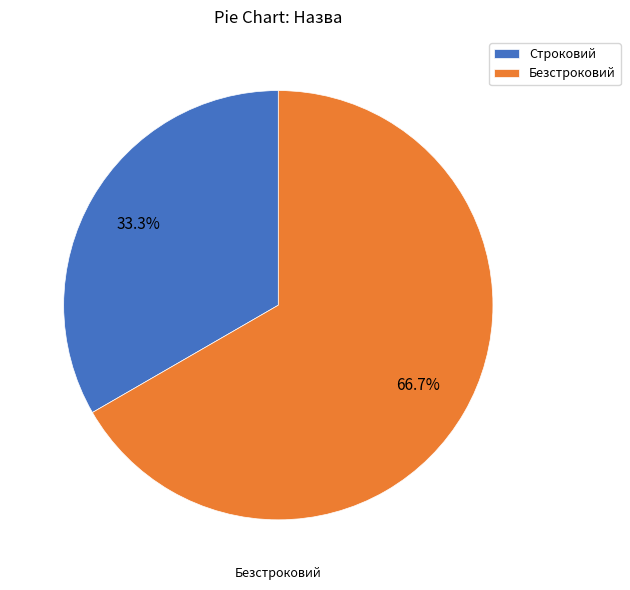

How much of the chart is everything except Безстроковий?

33.3%